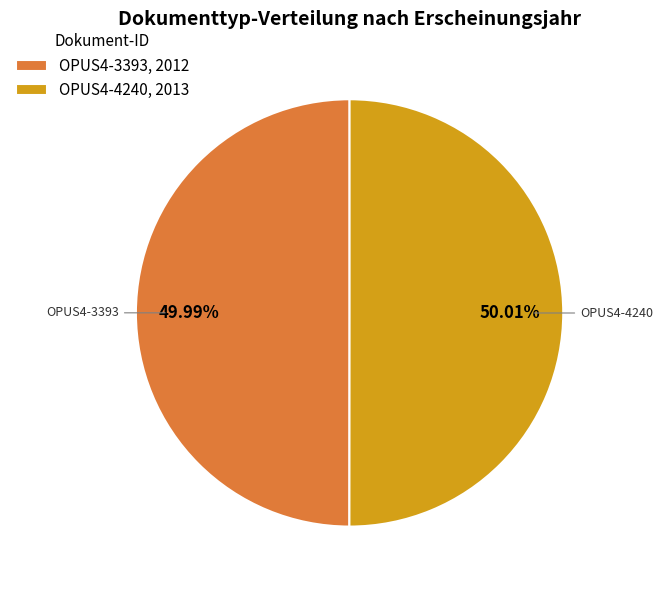

How many slices are in this pie chart?

2